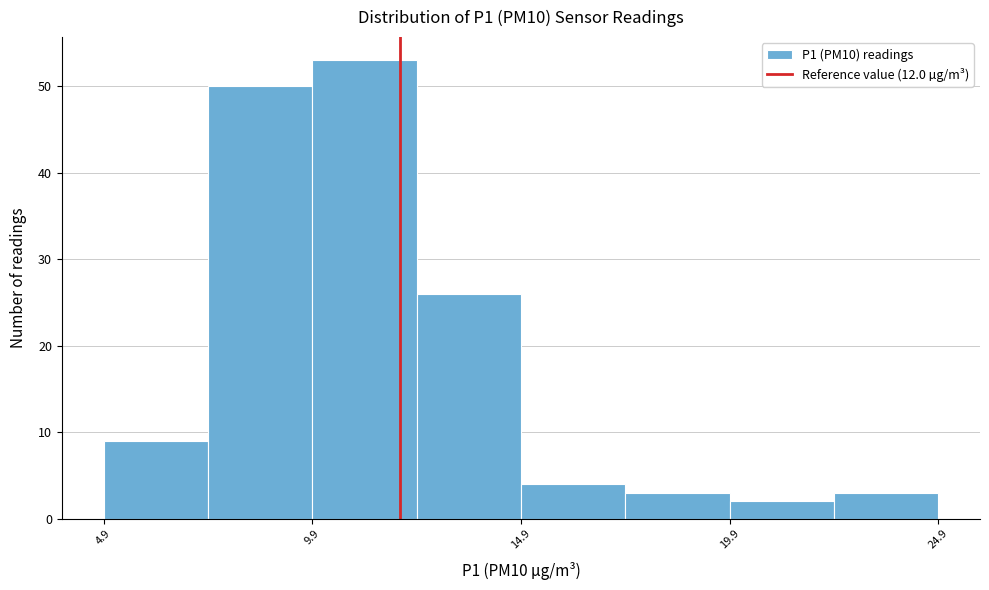

How tall is the bar that spans 4.9 to 7.4 on the x-axis? Neither the bar edges nor the heights are printed on the chart, so give them approximately, as read against the axes.

9